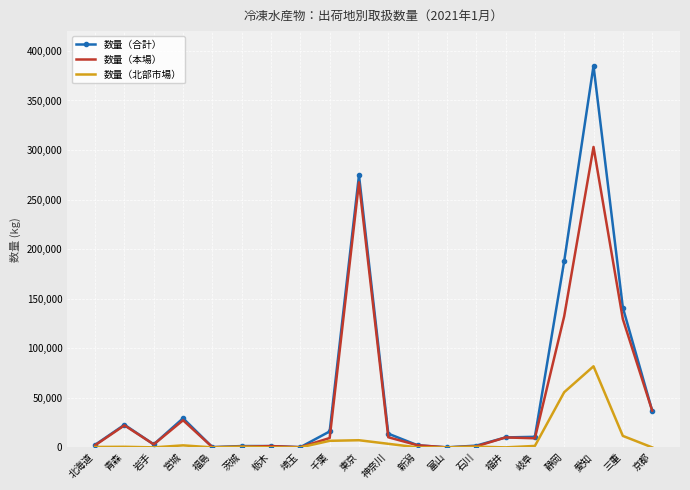

Which series changed the most between 石川 and 三重?

数量（合計）